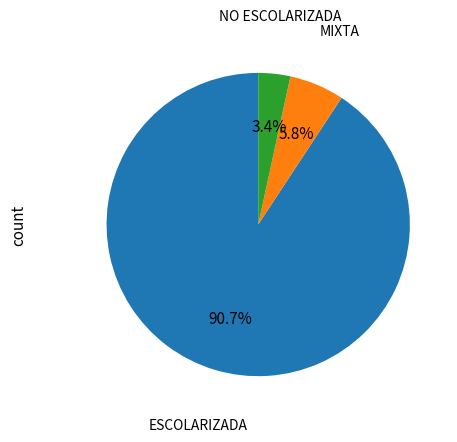

Is there any slice that represents more than half of the pie?

Yes